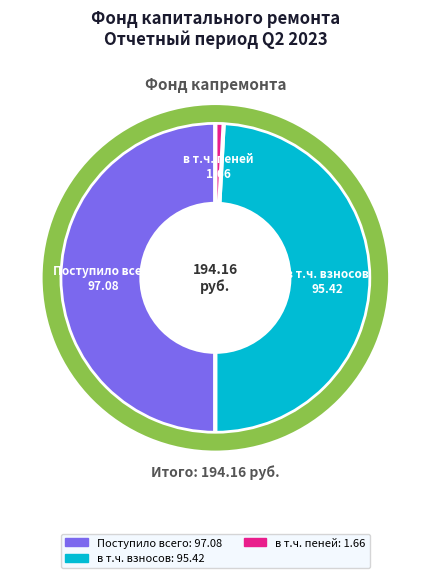

True or false: в т.ч. пеней accounts for 1% of the total.

True